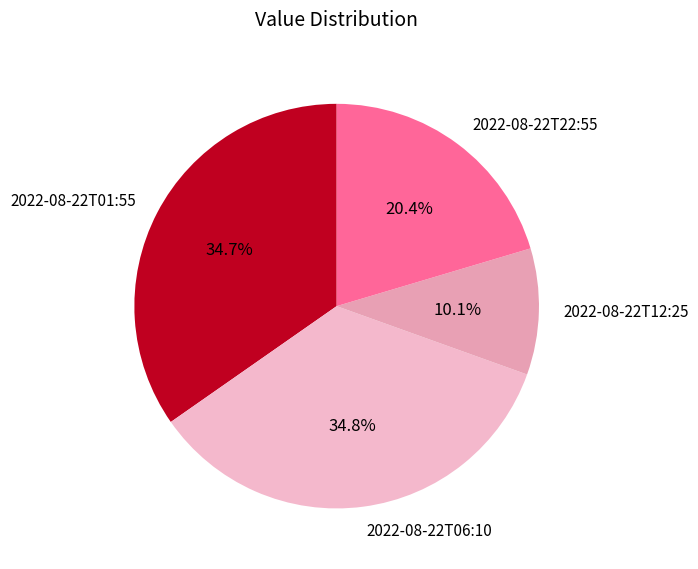

Combined, what portion of the pie is 2022-08-22T01:55 and 2022-08-22T06:10?

69.5%